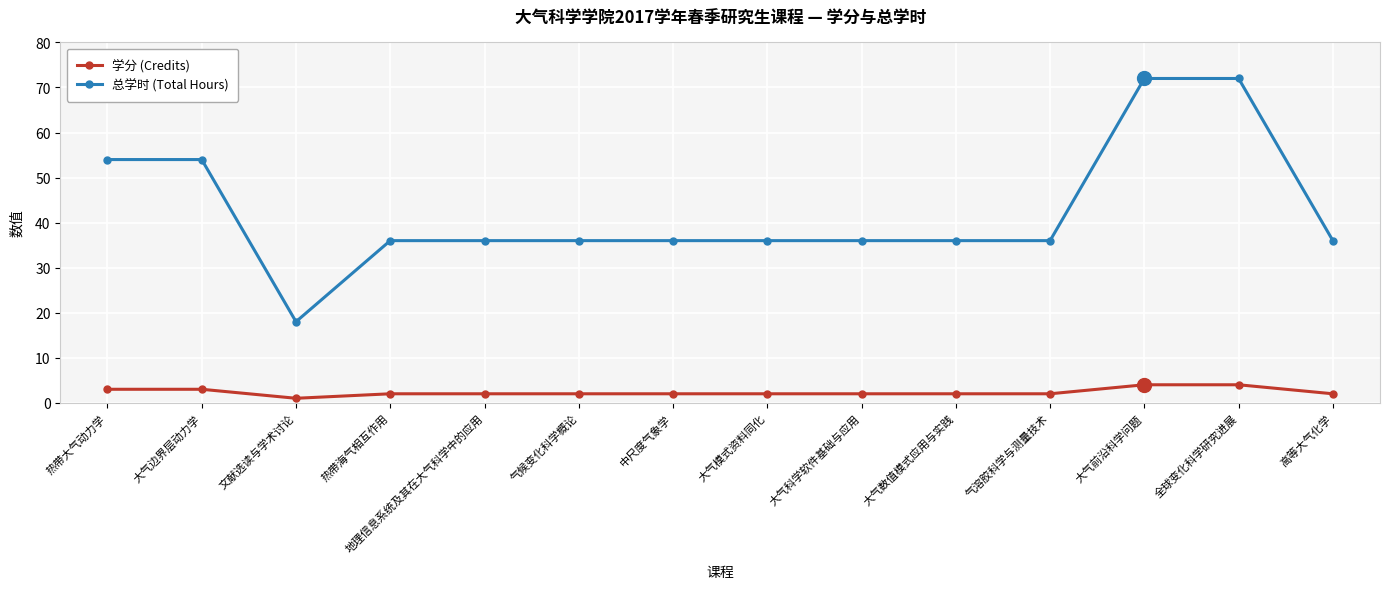

What is the label of the 5th point from the right?

大气数值模式应用与实践